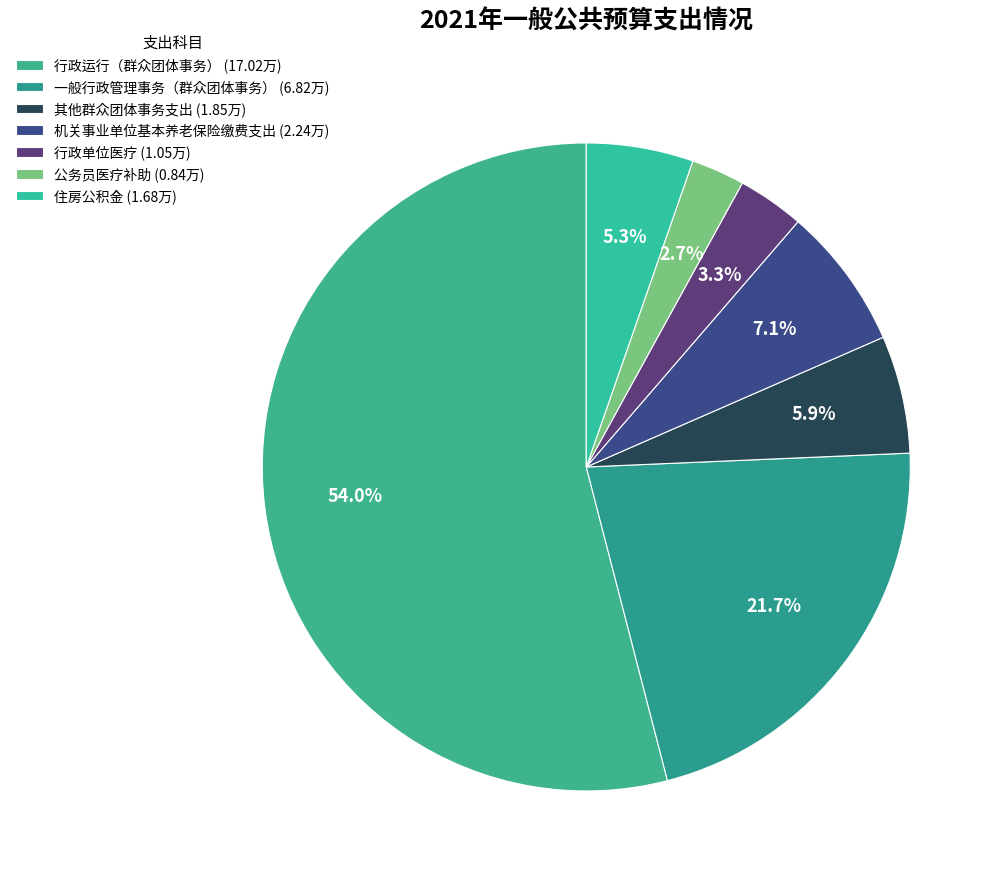

Rank the categories by value from lowest to highest.

公务员医疗补助, 行政单位医疗, 住房公积金, 其他群众团体事务支出, 机关事业单位基本养老保险缴费支出, 一般行政管理事务（群众团体事务）, 行政运行（群众团体事务）